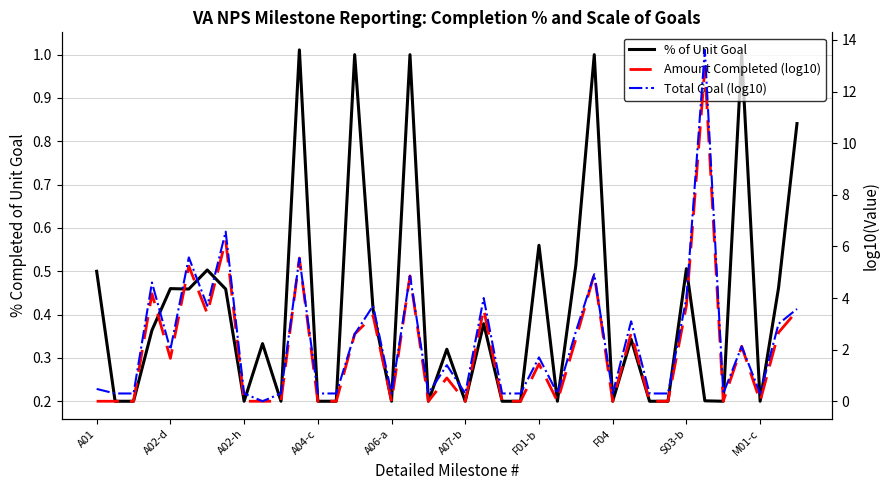

What is the total value across all series at 31?

0.5